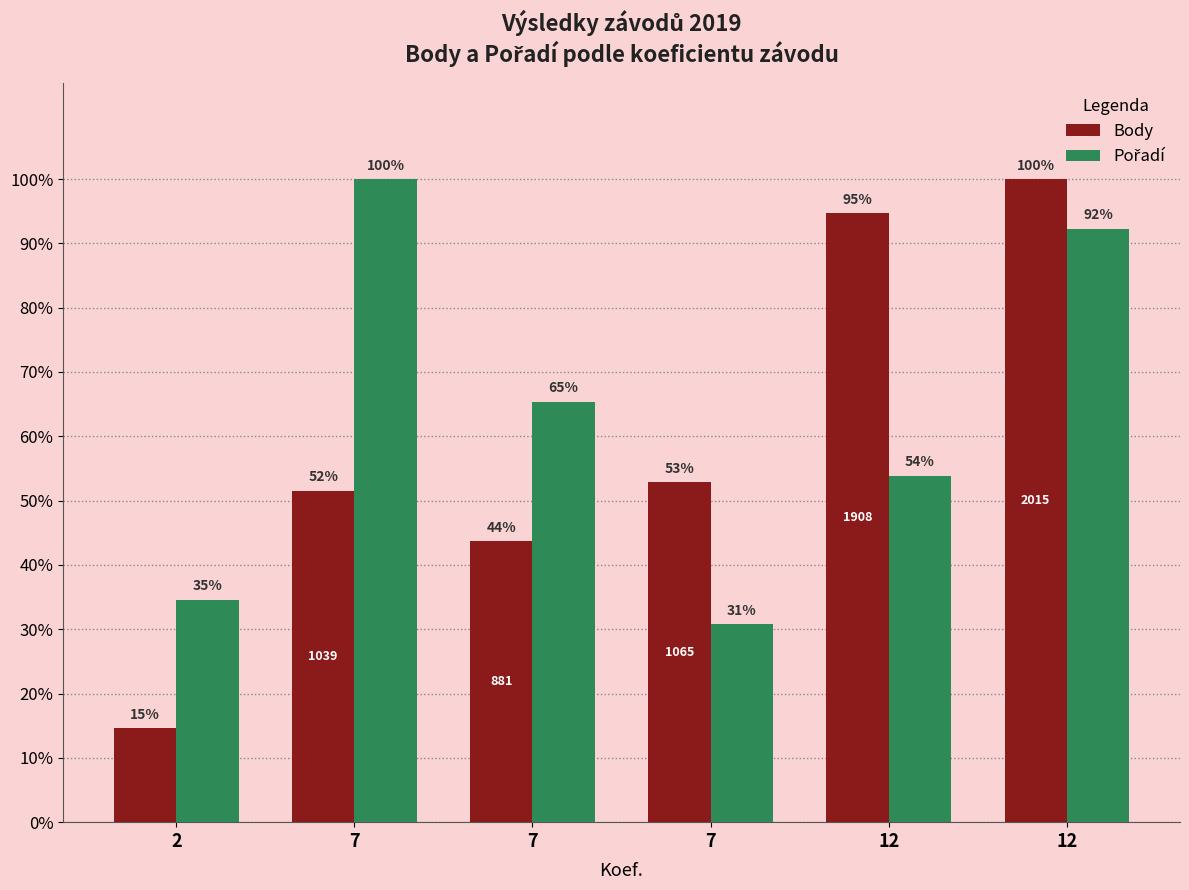

Read the Pořadí value at 7.

100.0